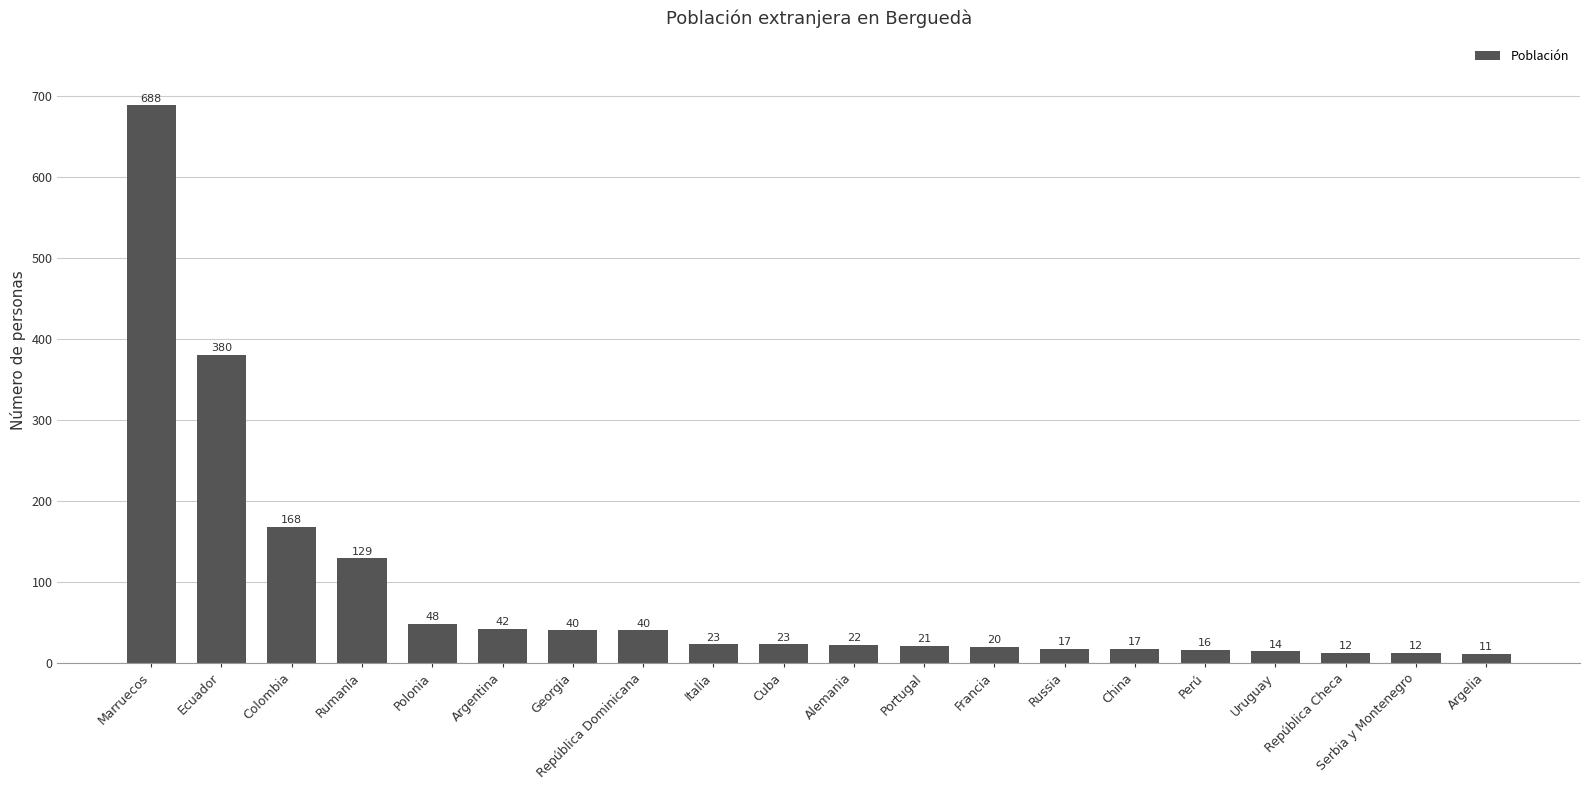

What is the difference between the maximum and second lowest values?

676